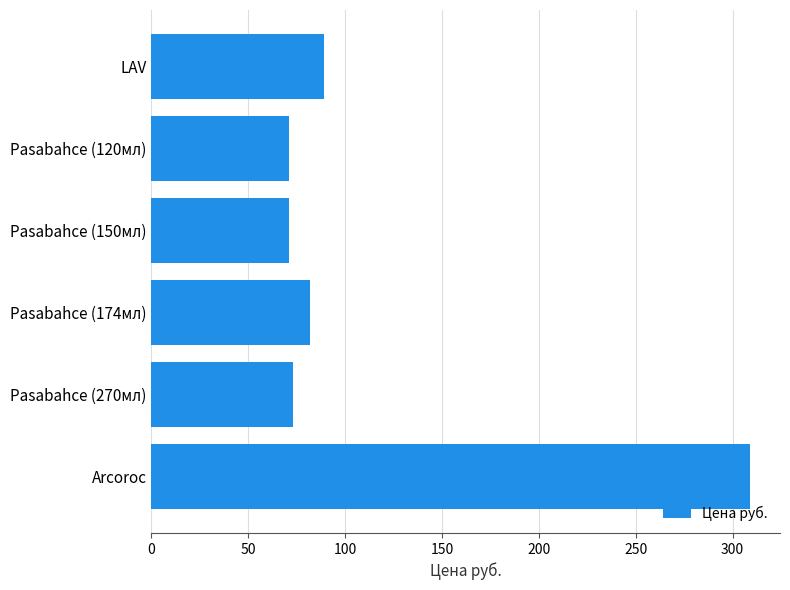

What is the average value?

116